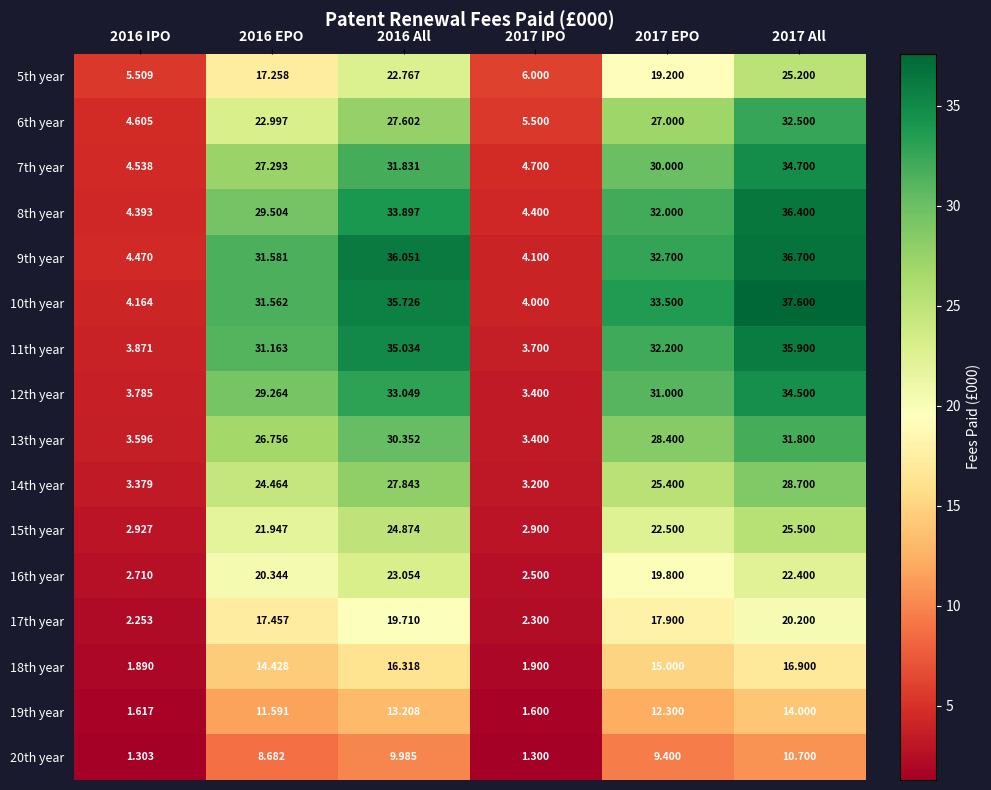

Is the value of 11th year at 2016 IPO greater than the value of 12th year at 2016 EPO?

No